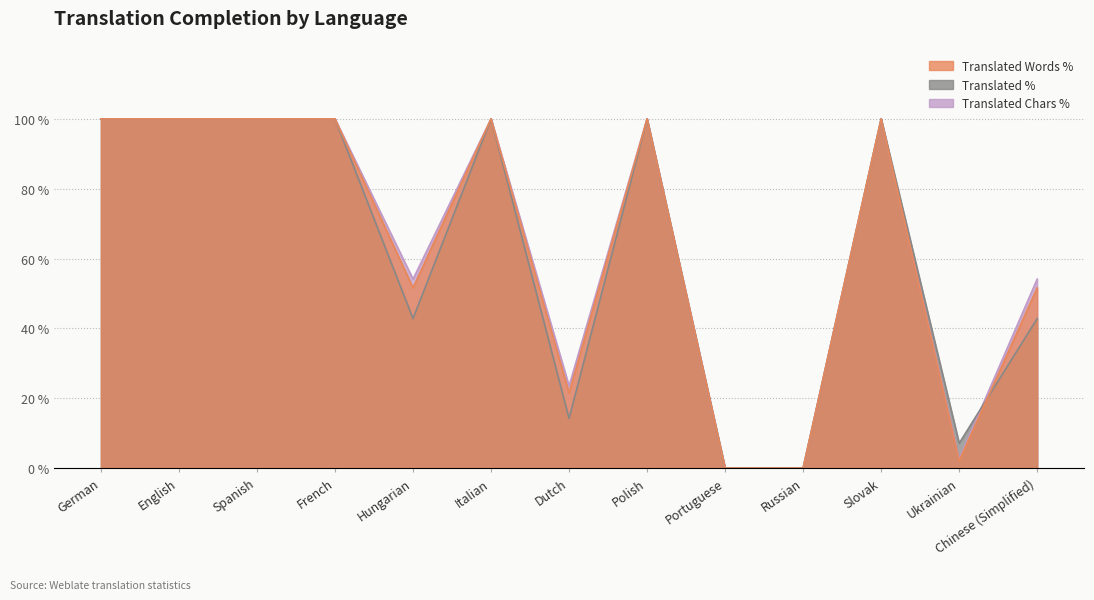

What is the label of the 9th point from the right?

Hungarian